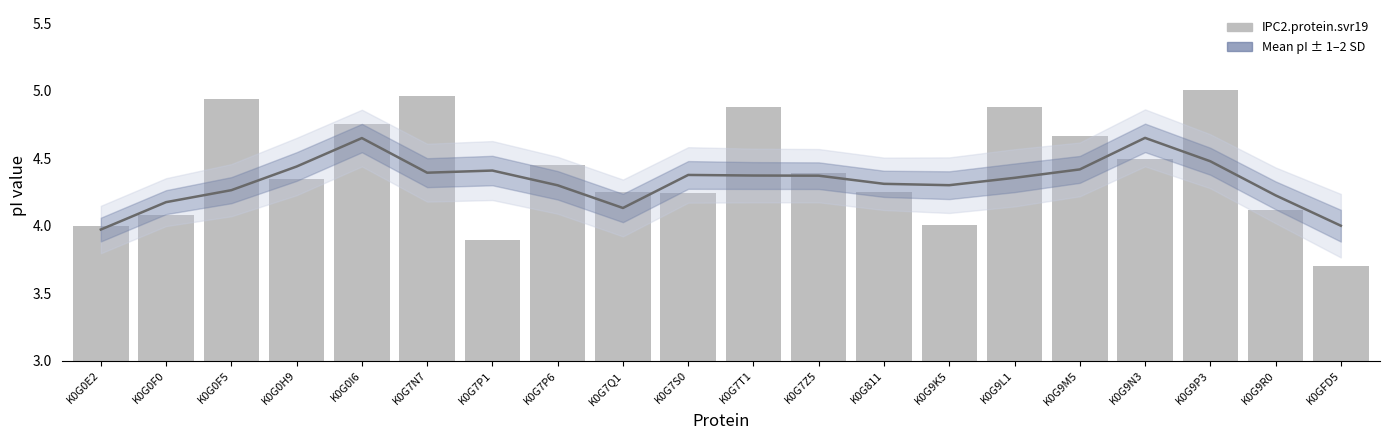

Which series has the largest total across all categories?

IPC2.protein.svr19